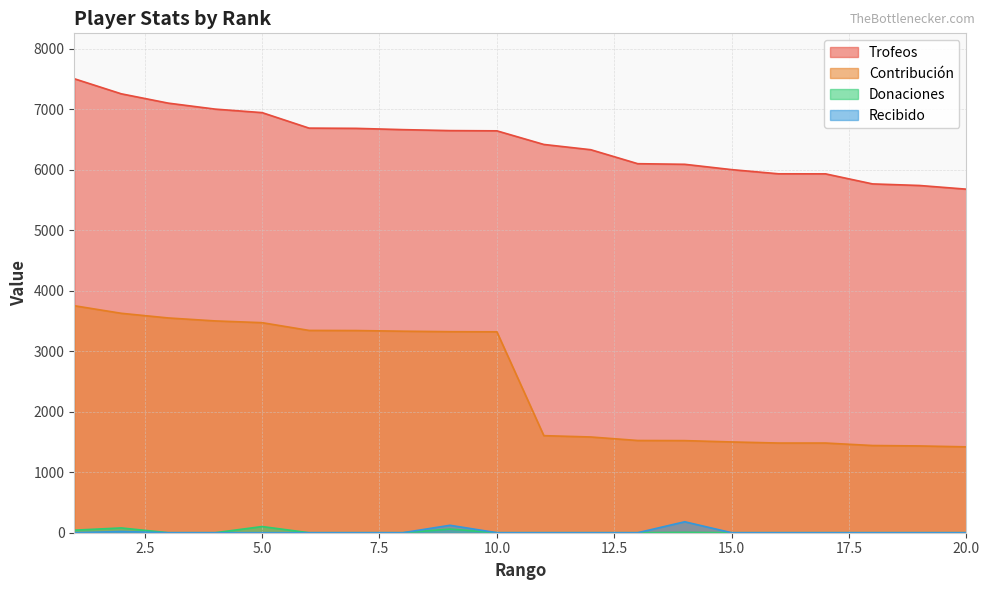

How many values in the Donaciones series exceed 0?

5